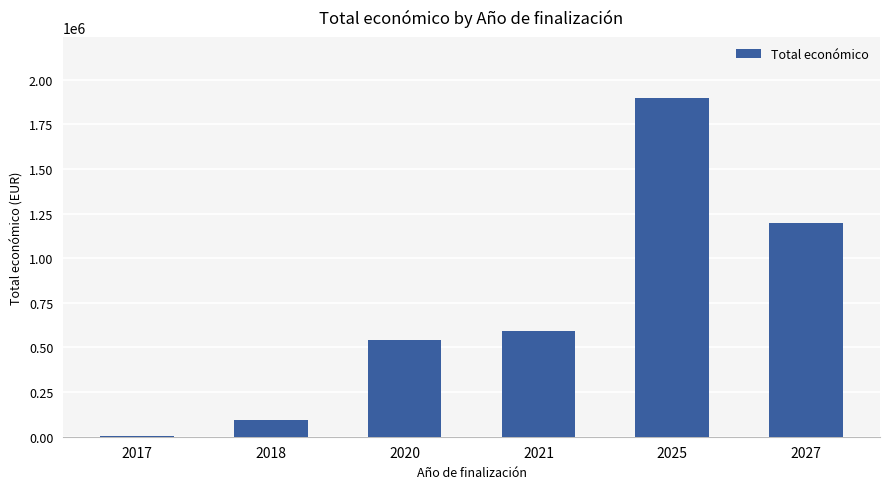

What is the ratio of the value at 2025 to the value at 2021?

3.2